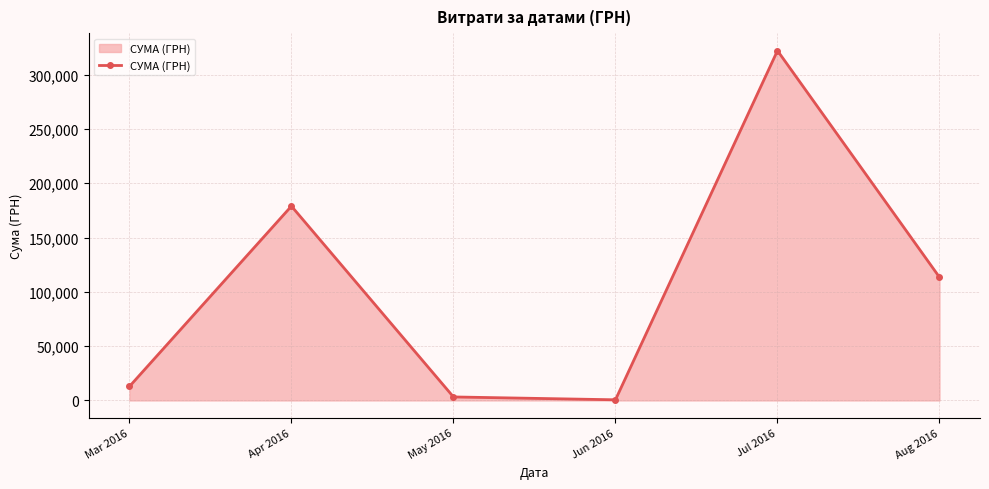

True or false: the data shows 12844.7 at Mar 2016.

True